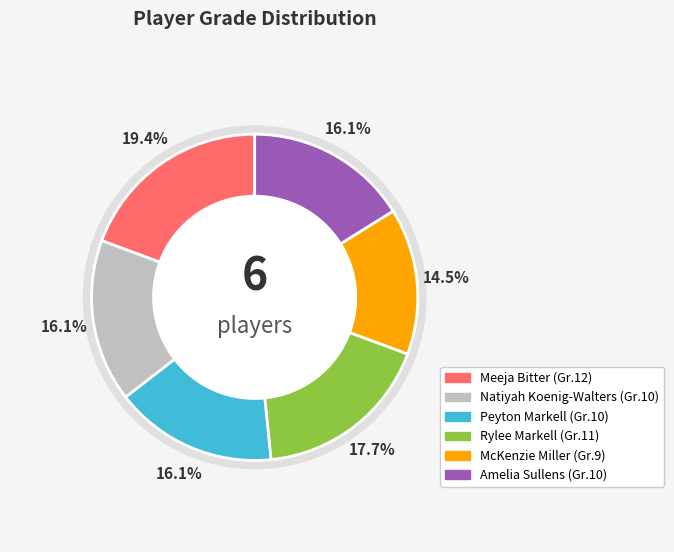

What percentage do Natiyah Koenig-Walters and Peyton Markell together represent?

32.3%